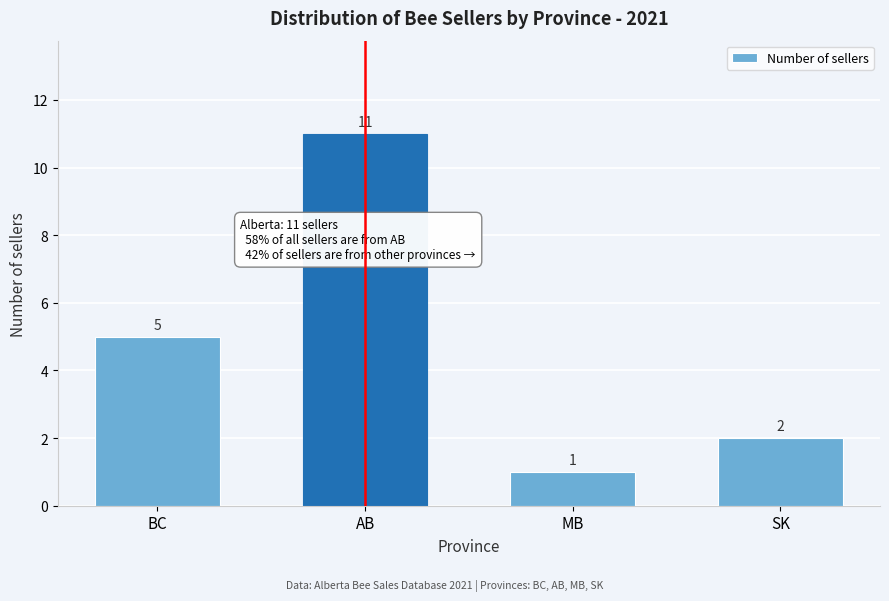

Reading left to right, transcribe all the data shown in this chart.

5	11	1	2